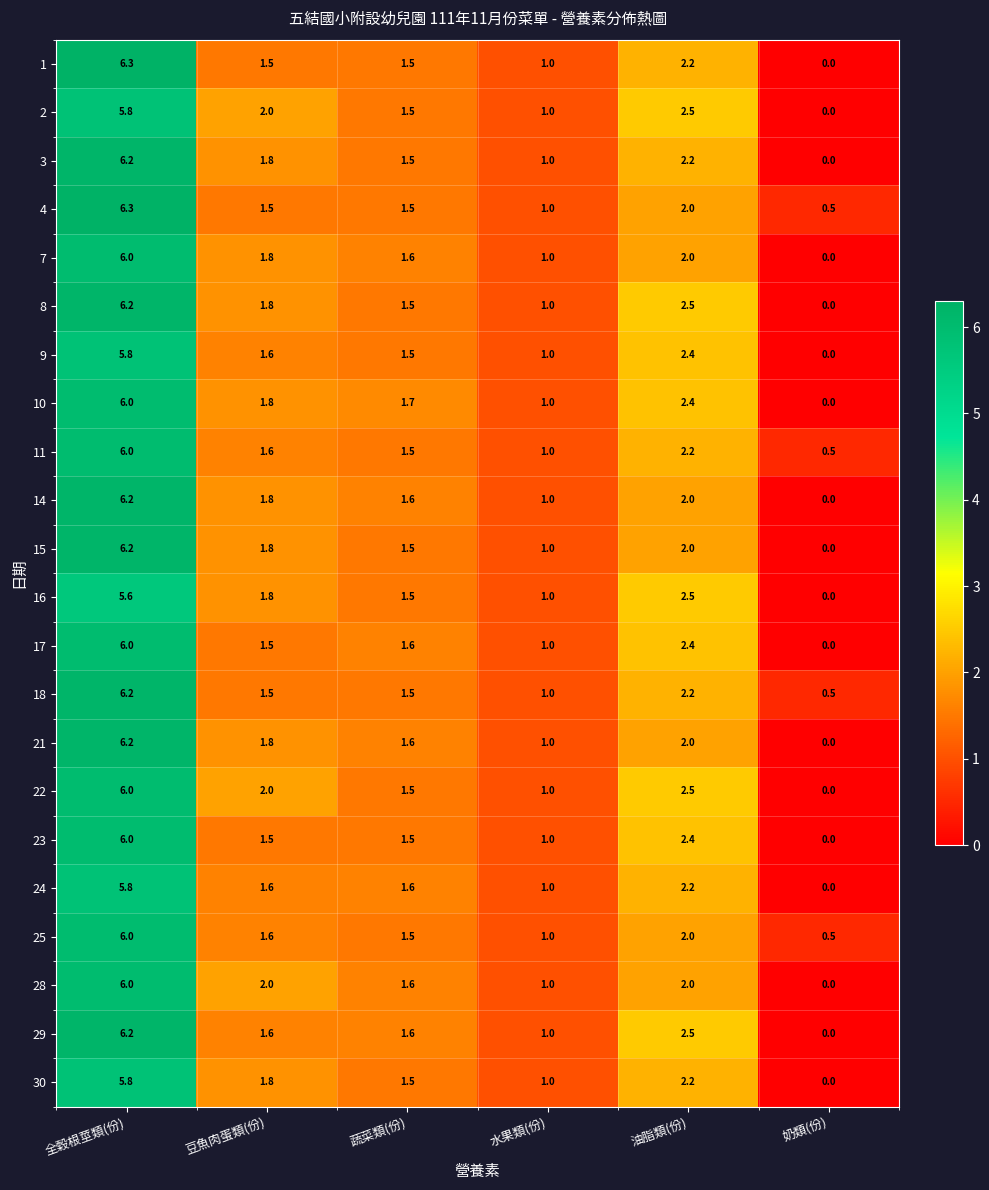

What is the total value across all series at 奶類(份)?

2.0